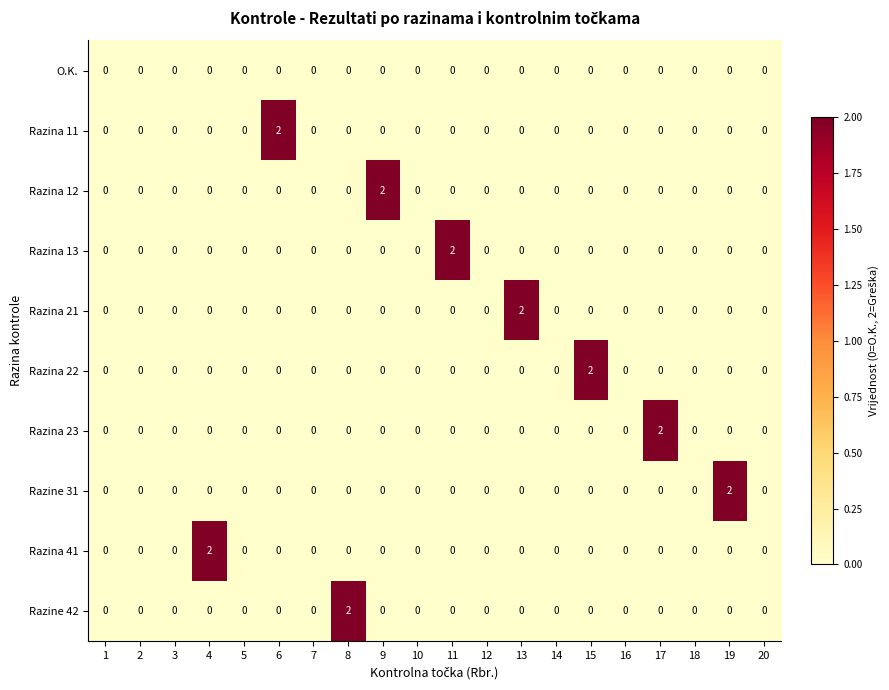

Which series changed the most between 4 and 16?

Razina 41